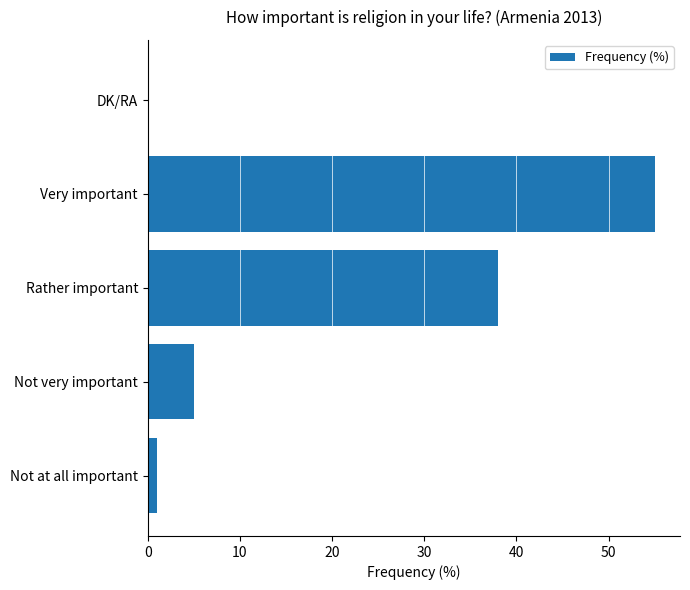

At which category does the chart reach its peak across all series?

Very important